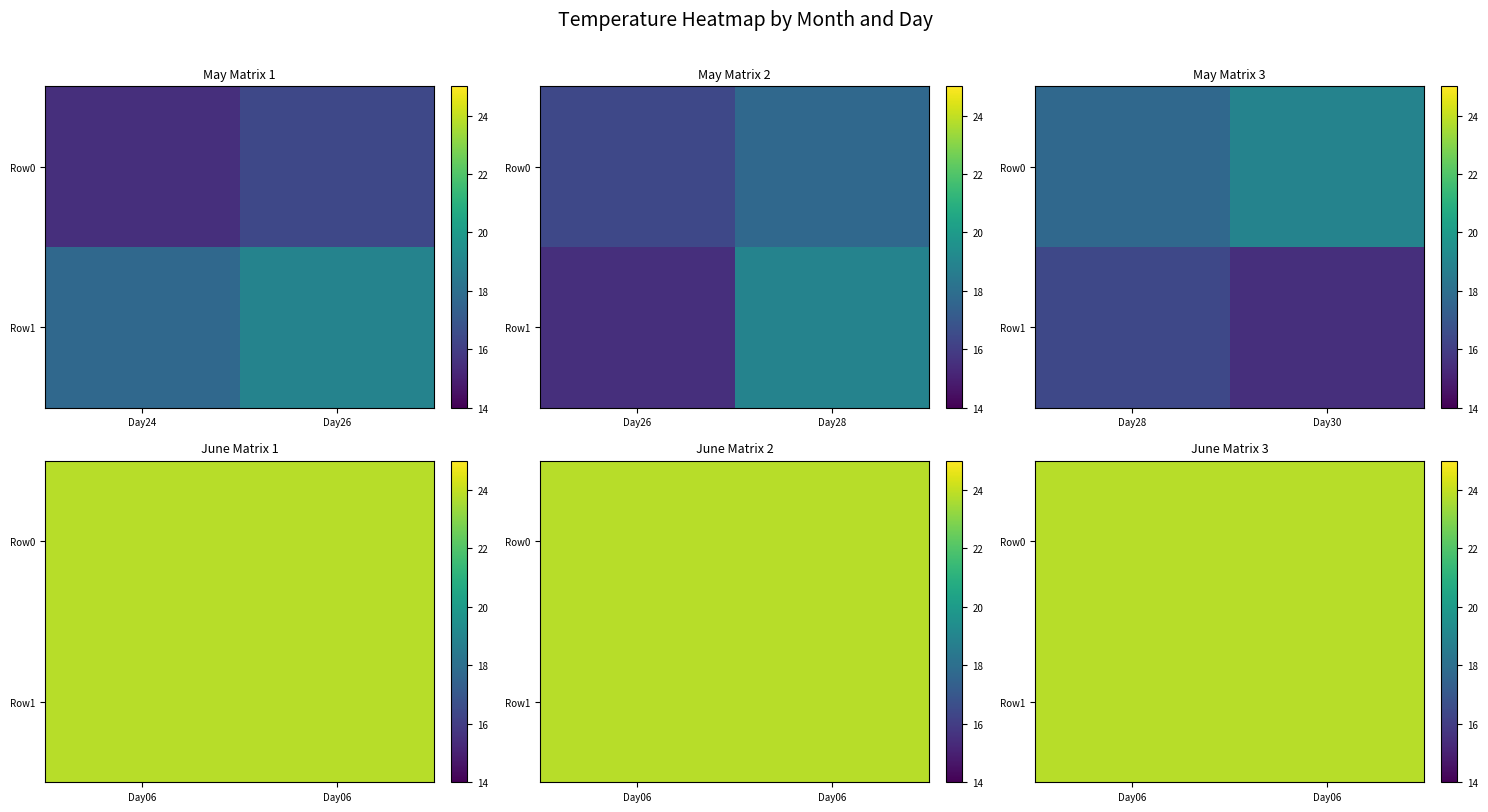

The value of 05 at 26 is 6.5. True or false?

False